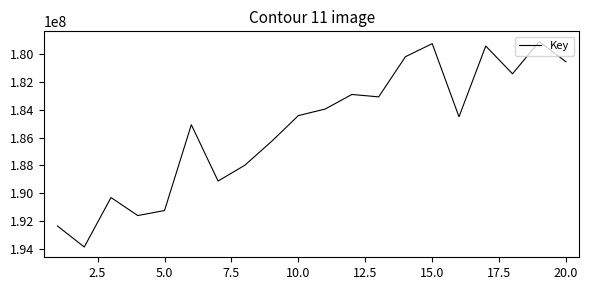

What is the greatest value displayed?

193845032